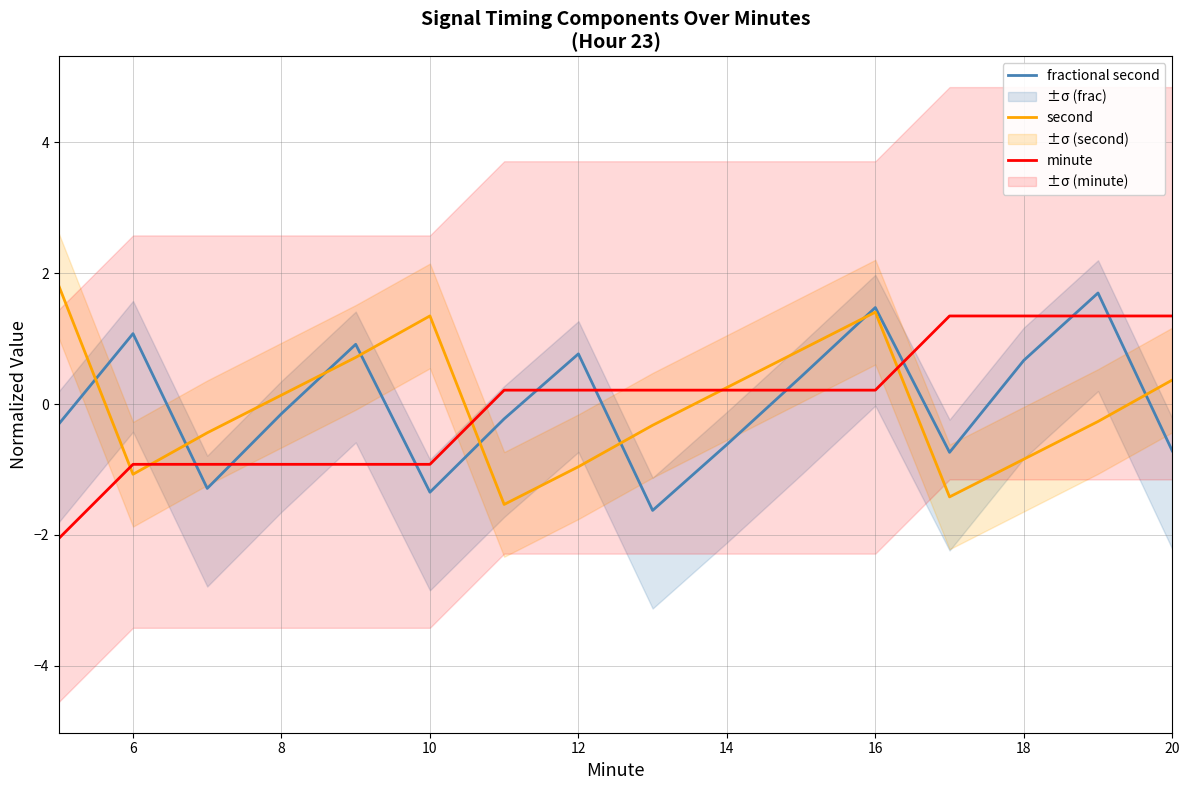

List the series in order of their peak value, lowest first.

minute, fractional second, second